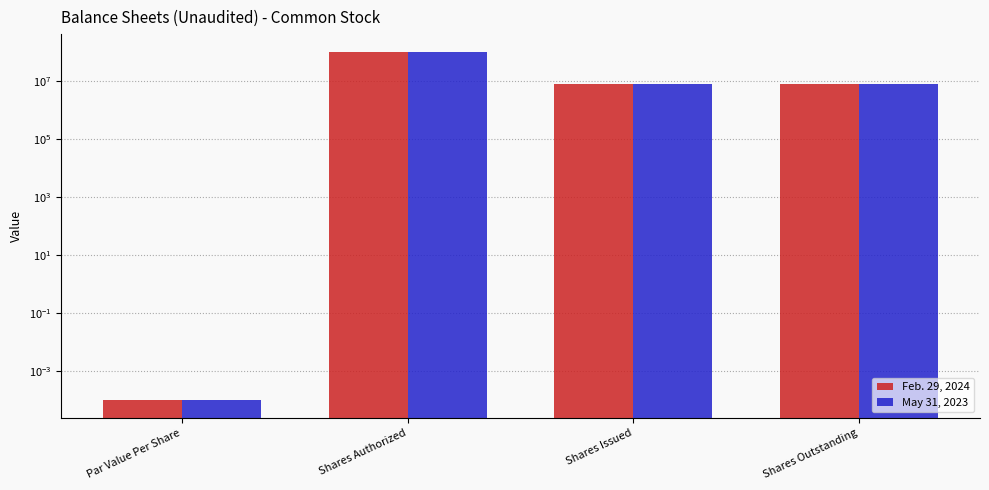

Are the bars horizontal?

No